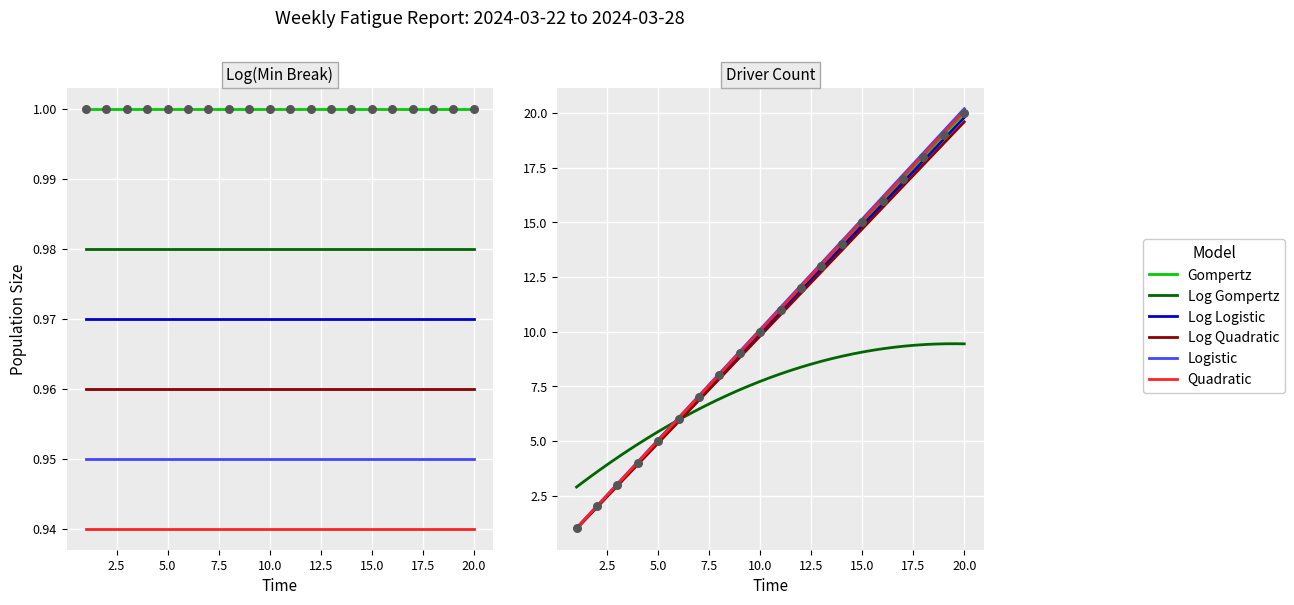

Which has a higher value, 1 or 19?

19